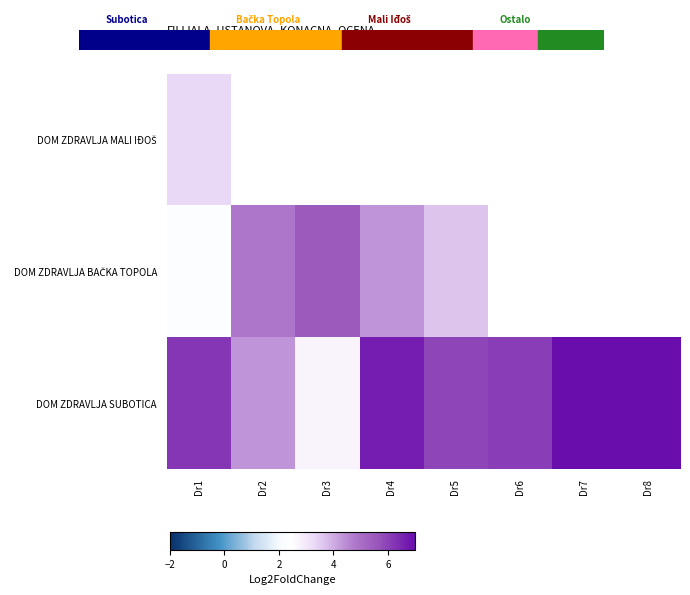

Is it true that DOM ZDRAVLJA BAČKA TOPOLA equals 9.2 at Dr3?

False